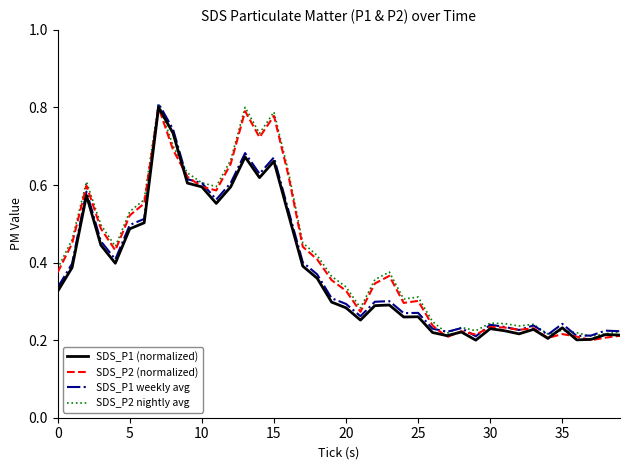

Does the chart display data point markers on the line(s)?

No